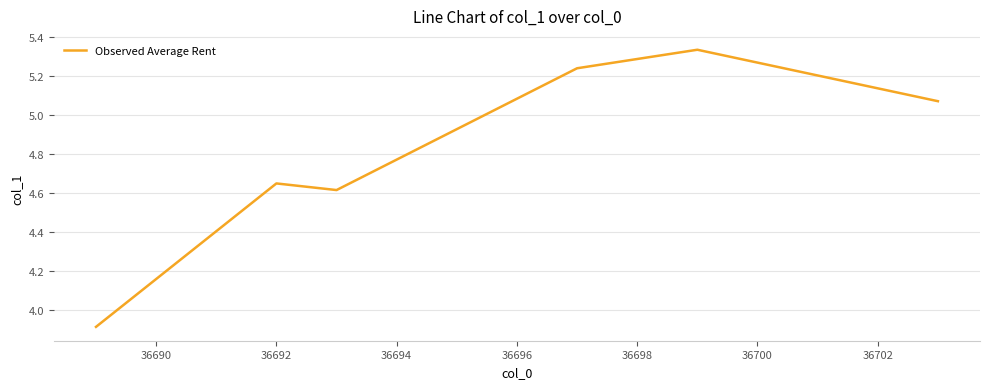

True or false: the data has more than 2 interior local peaks.

False